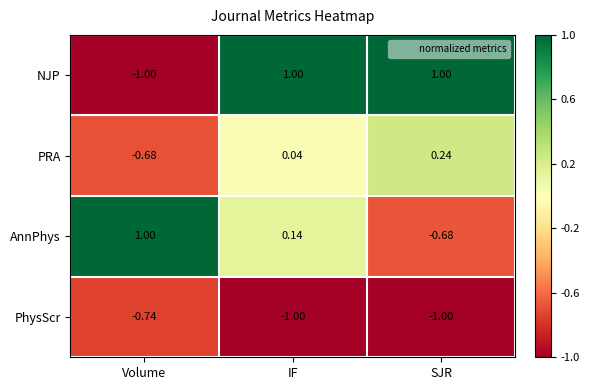

Which category has the highest value in the PRA series?

SJR